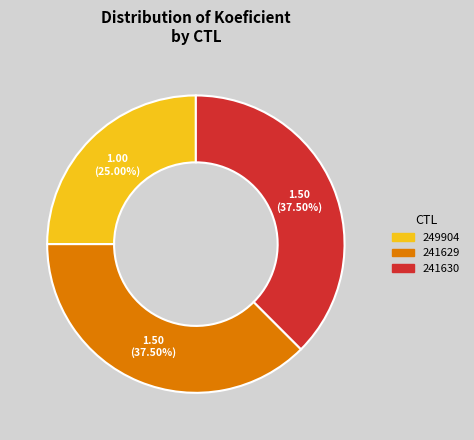

How many slices are in this pie chart?

3